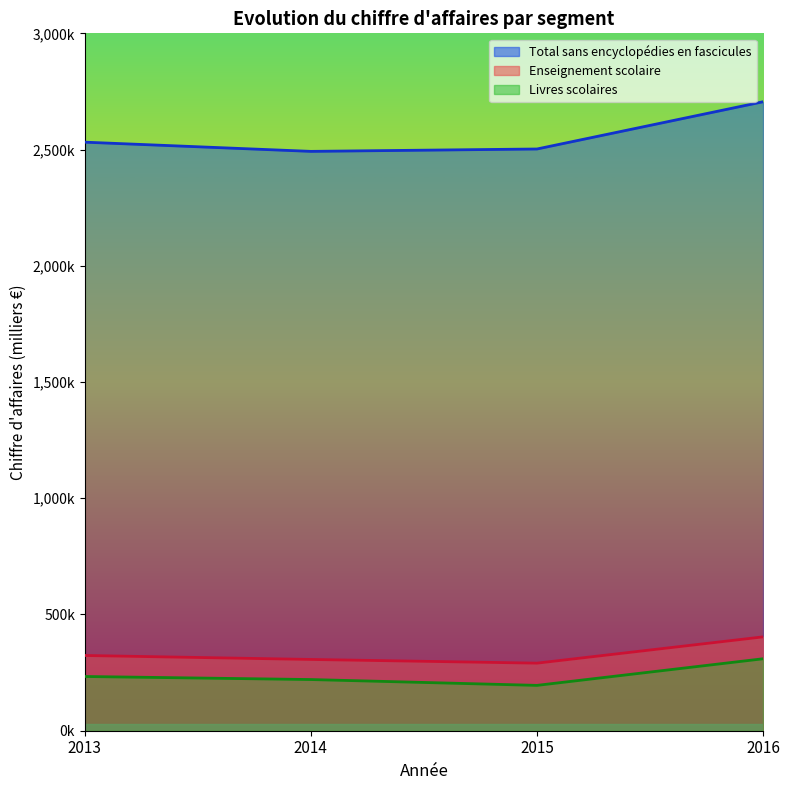

What are all the series names shown in the legend?

Total sans encyclopédies en fascicules, Enseignement scolaire, Livres scolaires